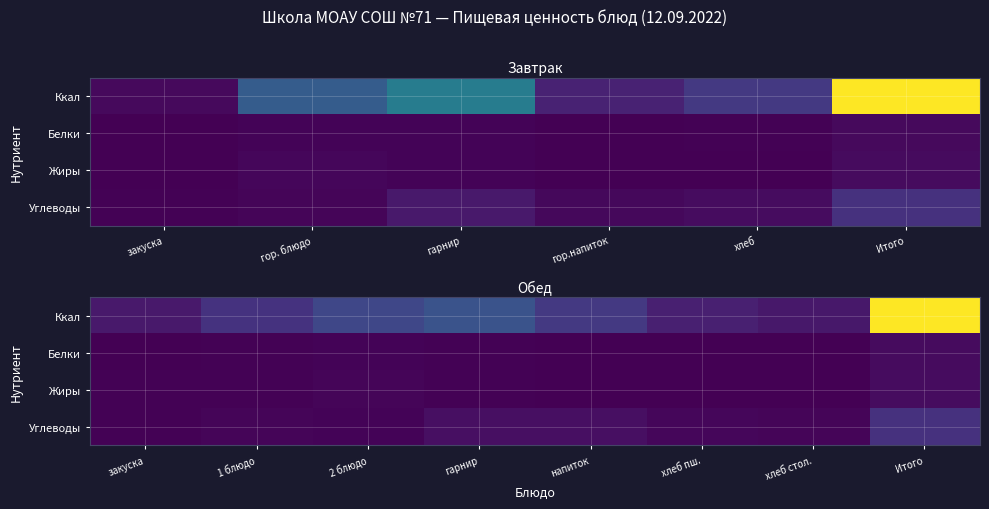

Is it true that Жиры equals 6.2 at гарнир?

True